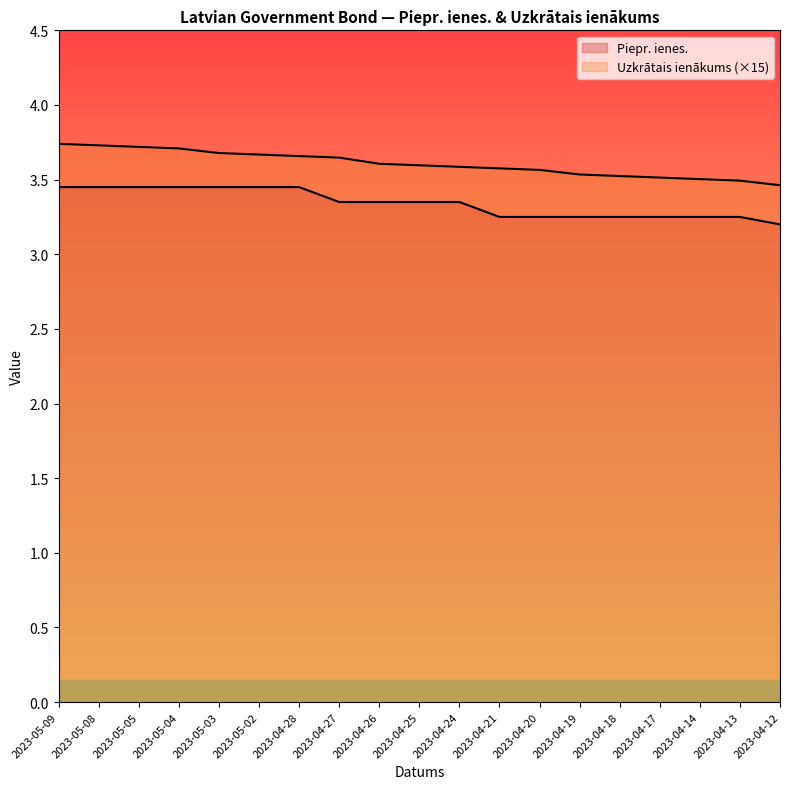

What is the total value across all series at 2023-04-17?

6.8